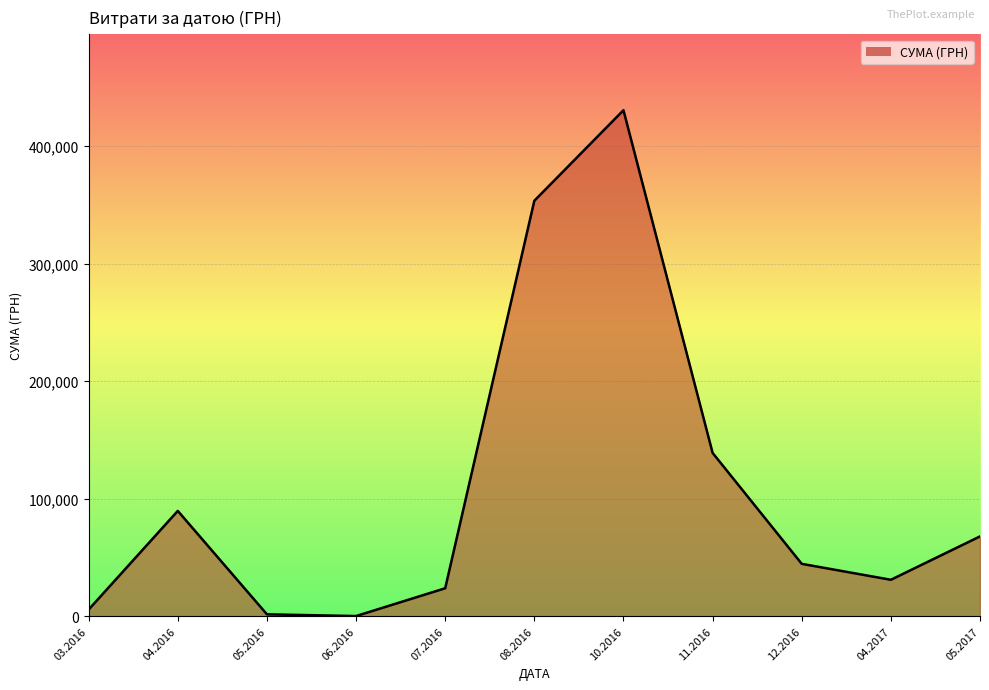

What is the greatest value displayed?

430416.3